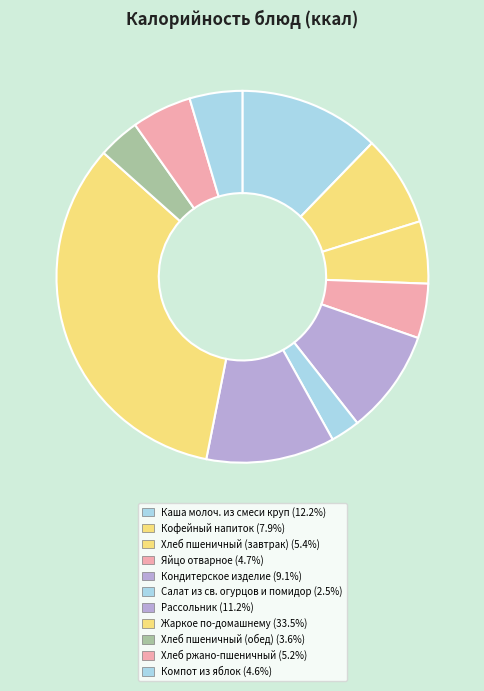

Is the sum of Кофейный напиток and Жаркое по-домашнему greater than half?

No